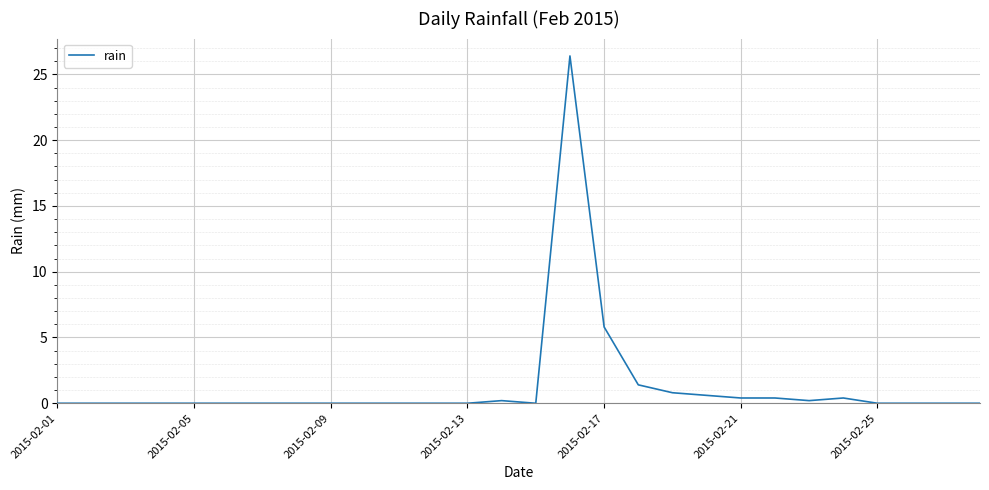

What is the difference between the maximum and minimum values?

26.4